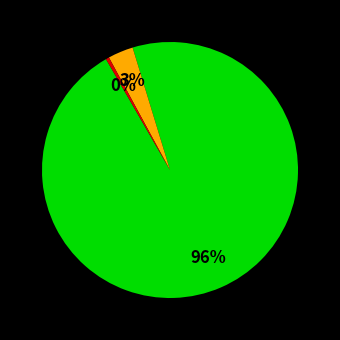

Is there a majority slice in this chart?

Yes